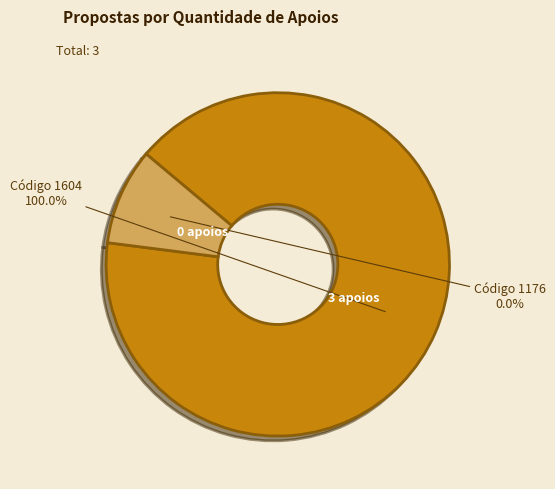

Is it true that 1176 is 13% of the pie?

False